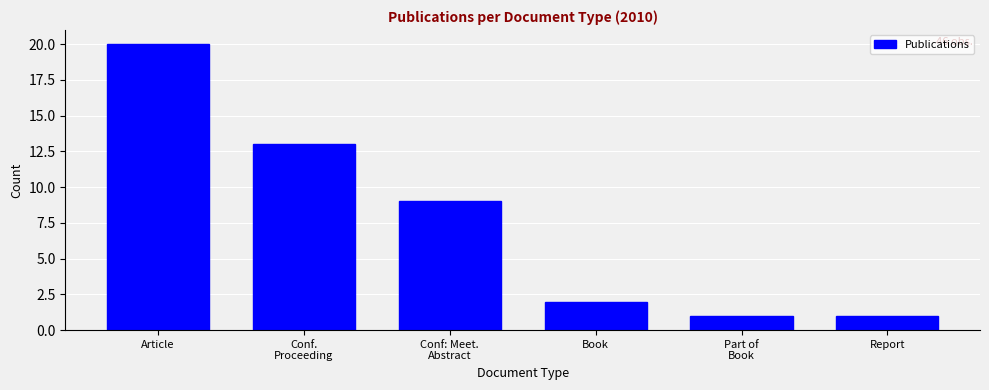

Reading left to right, list all the values displayed in this chart.

20	13	9	2	1	1